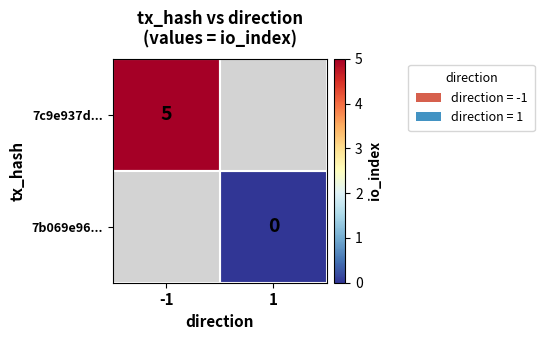

Read the 7c9e937d... value at -1.

5.0